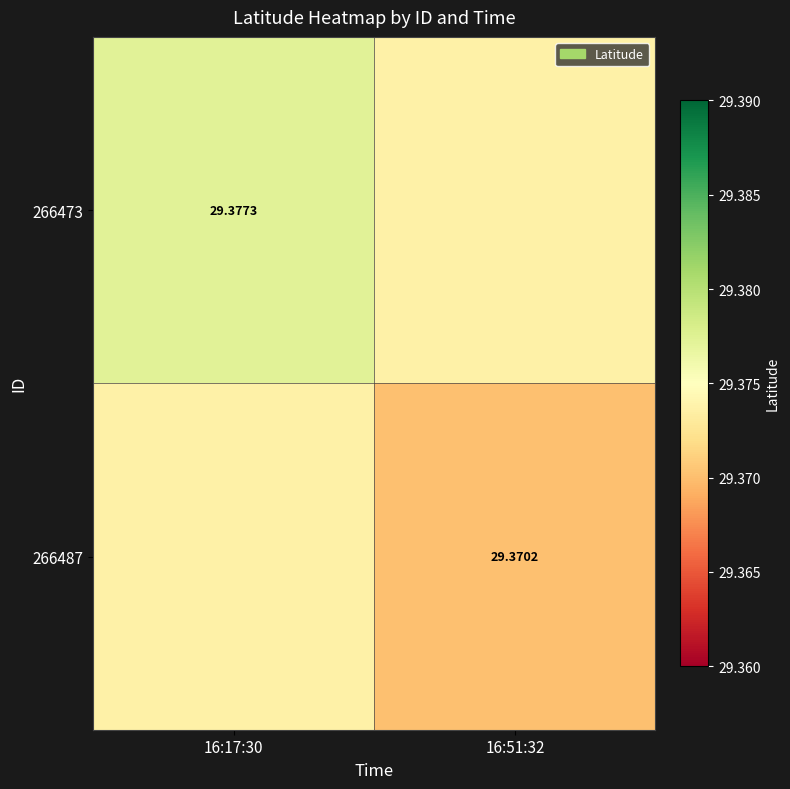

How many data points does each series have?

2